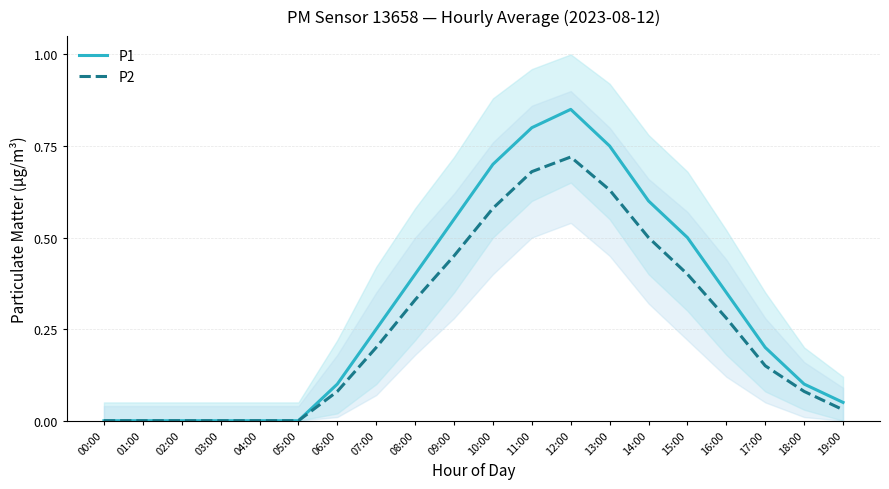

True or false: P2 has a value of 0.0 at 02:00.

True